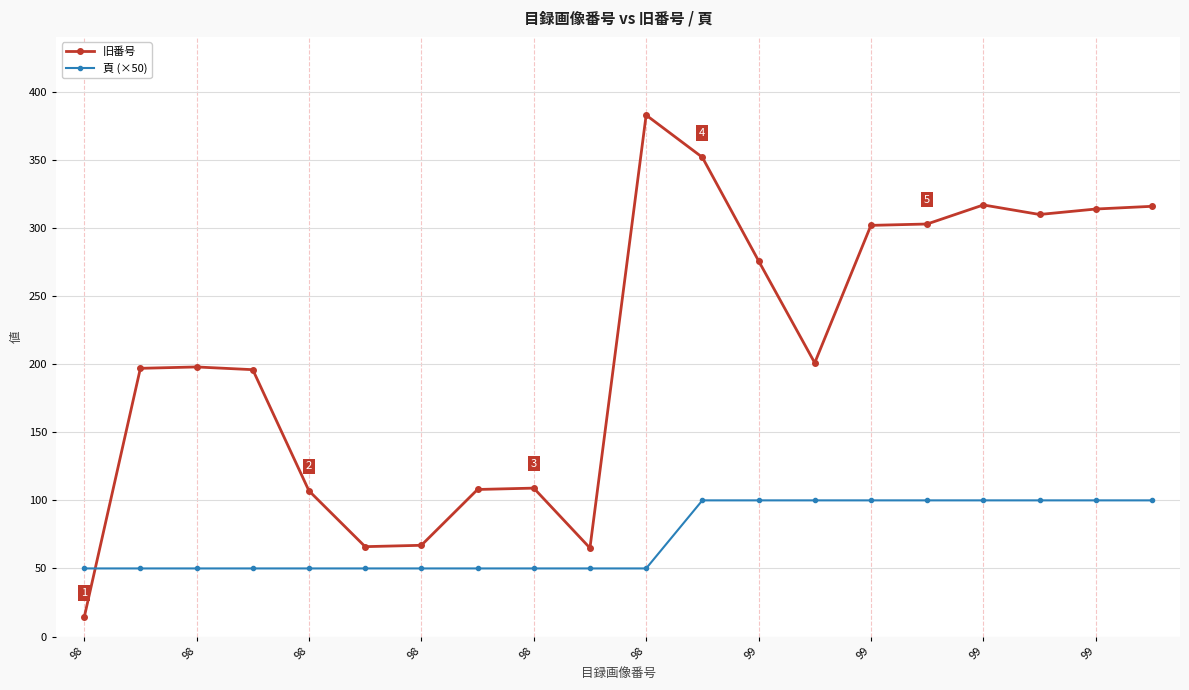

What is the smallest value displayed?

14